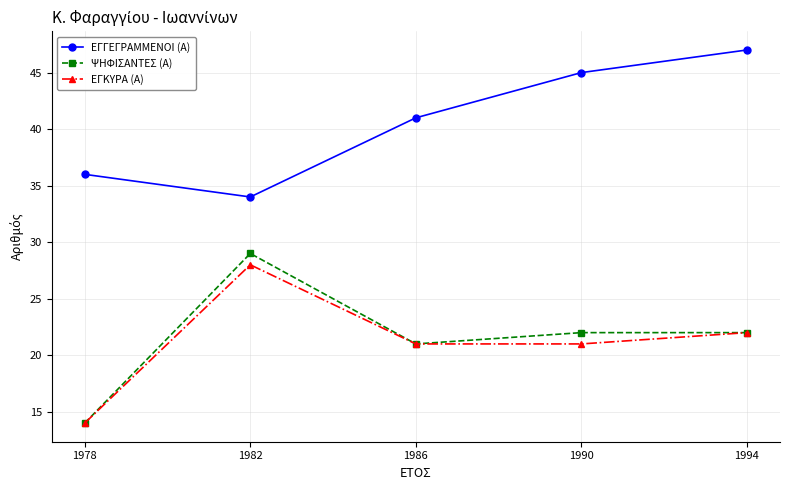

The ΕΓΚΥΡΑ (Α) series shows 28 at 1982. True or false?

True